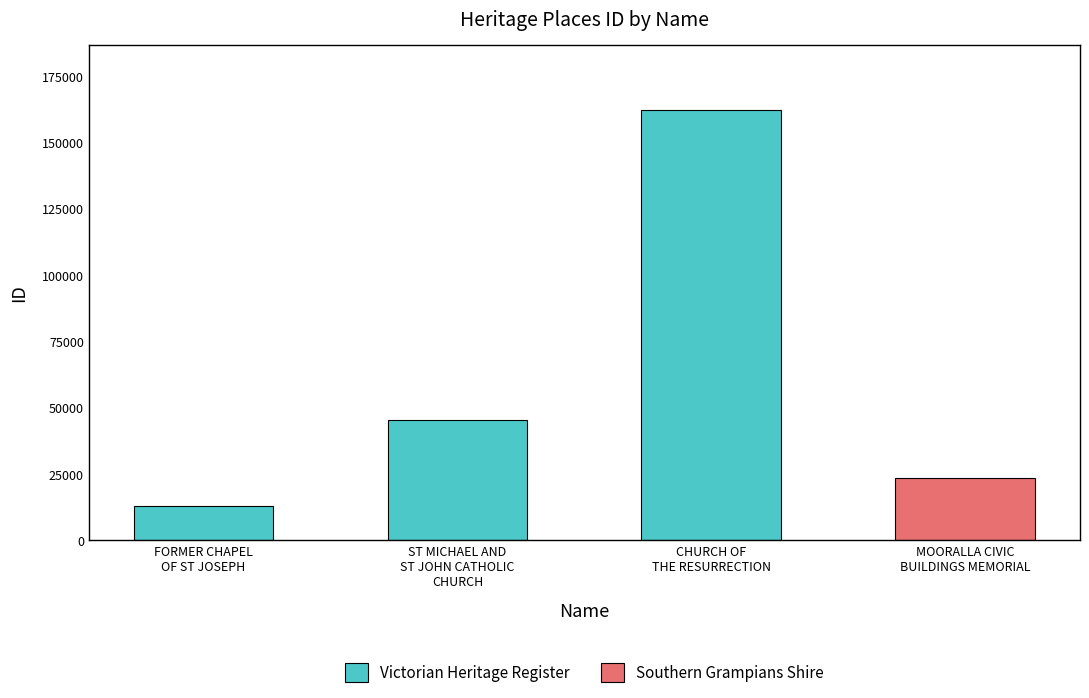

List the labels in order of value, largest first.

CHURCH OF THE RESURRECTION, ST MICHAEL AND ST JOHN CATHOLIC CHURCH, MOORALLA CIVIC BUILDINGS MEMORIAL, FORMER CHAPEL OF ST JOSEPH